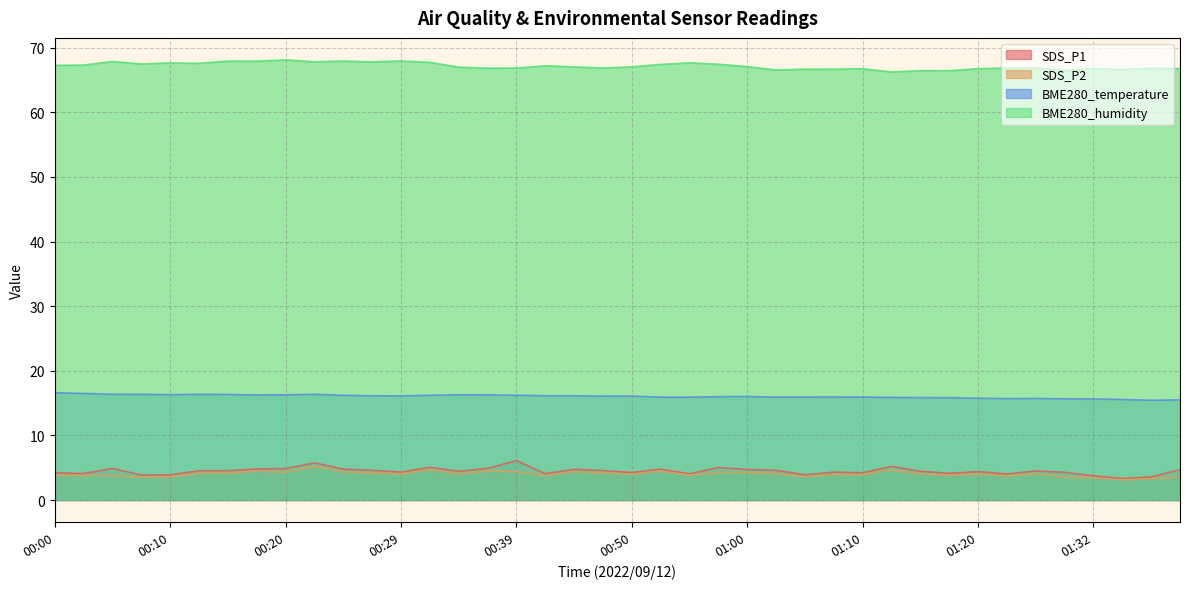

Which series has the largest total across all categories?

BME280_humidity